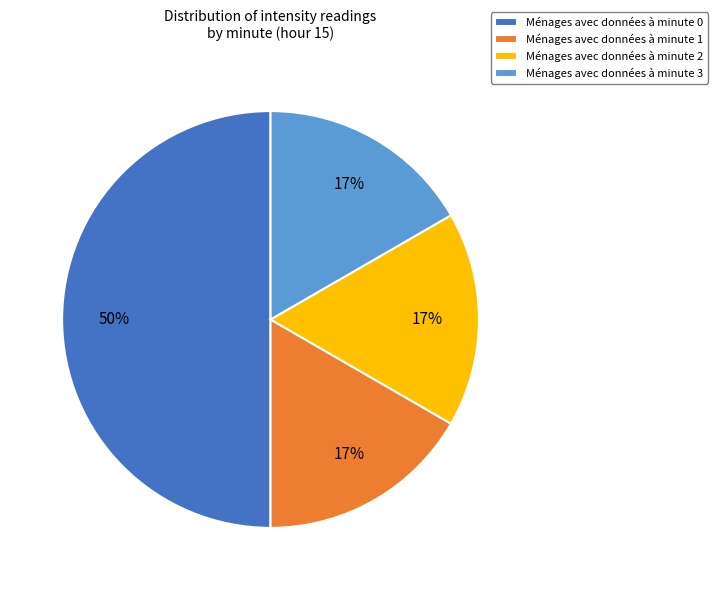

What percentage is the Ménages avec données à minute 0 slice, to the nearest percent?

50%